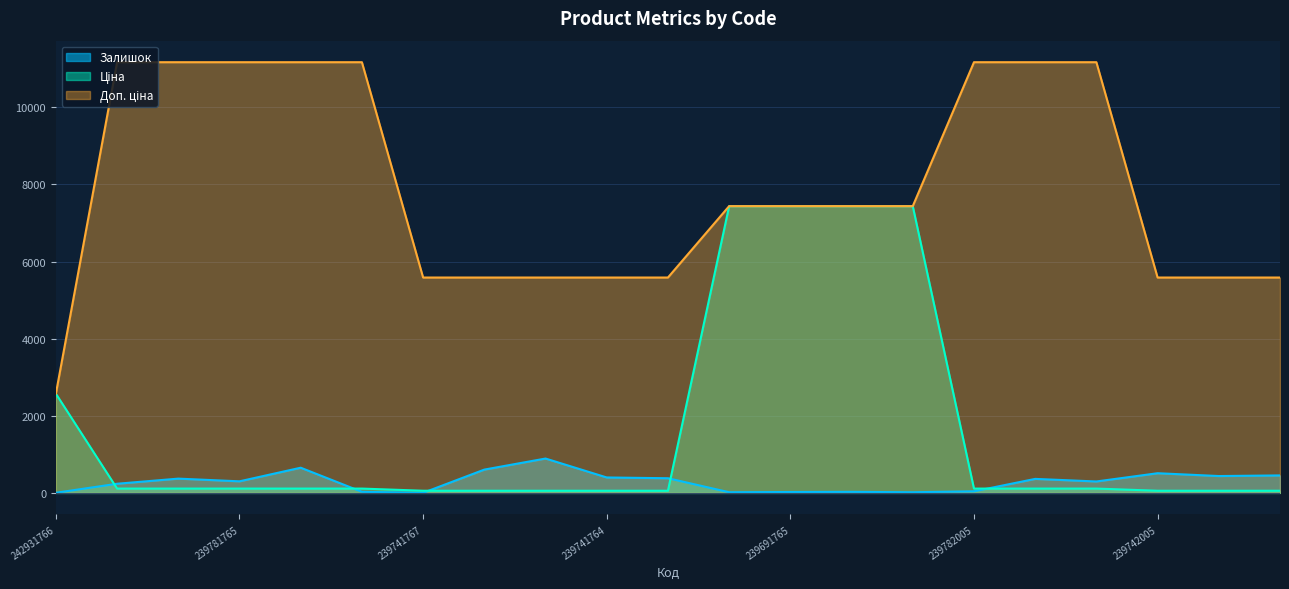

Which series has the largest total across all categories?

Доп. ціна